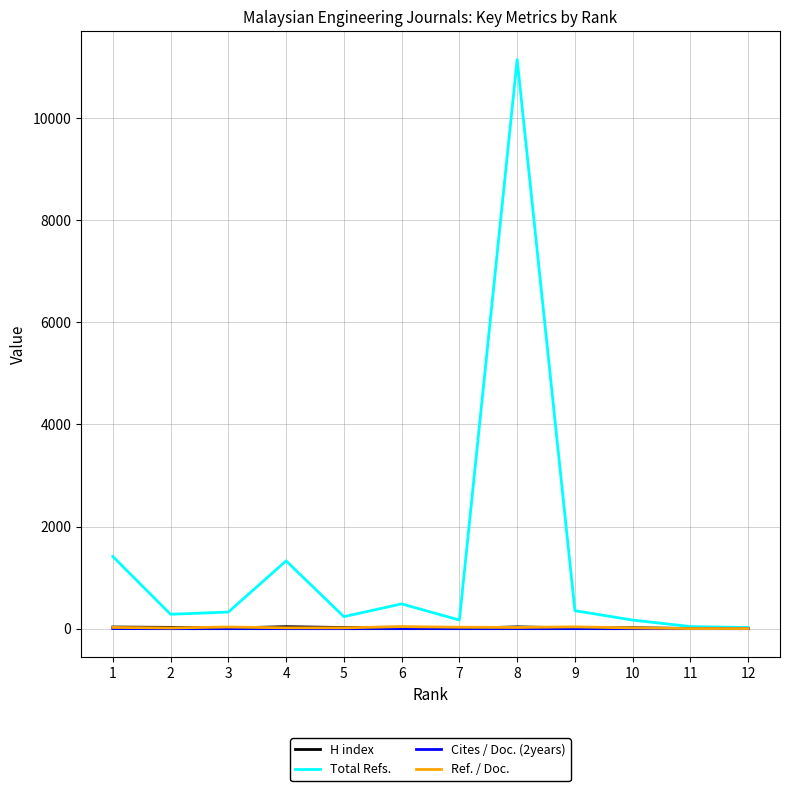

True or false: Ref. / Doc. and Cites / Doc. (2years) cross at least once.

False